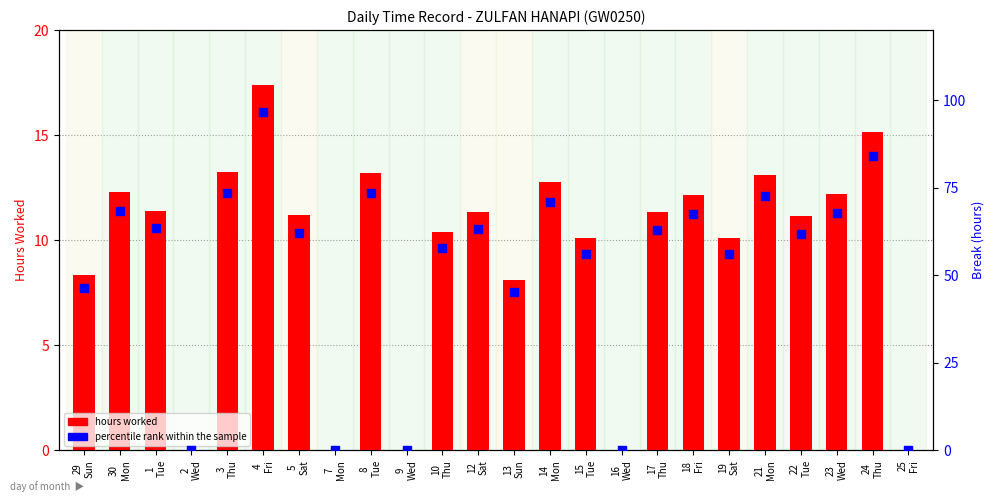

At which category is the sum across all series the highest?

4
Fri